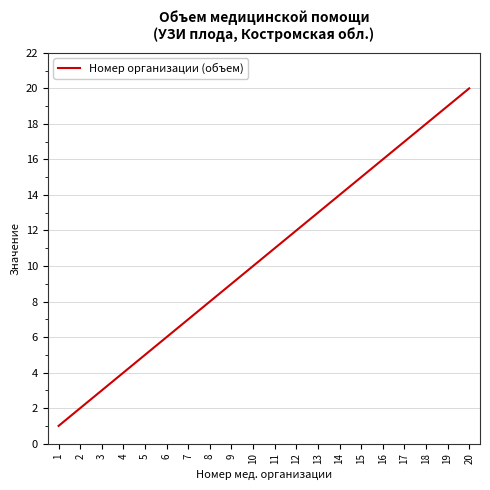

What is the difference between the maximum and minimum values?

19